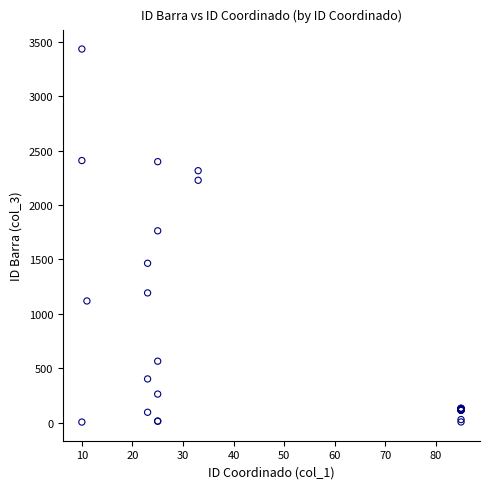

What Y value in the scatter plot is closest to 1719?

1763